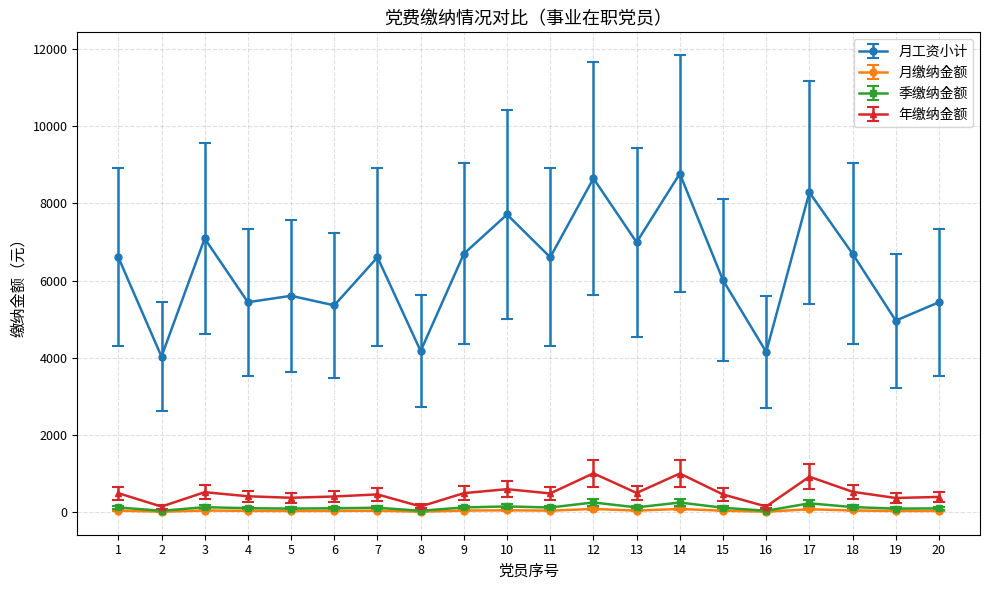

How many data points does each series have?

20